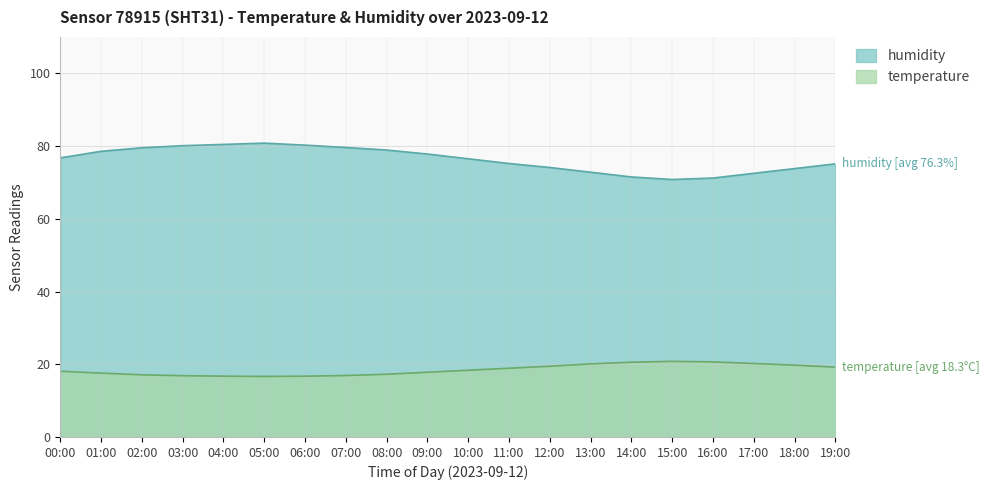

At which category is the sum across all series the highest?

05:00